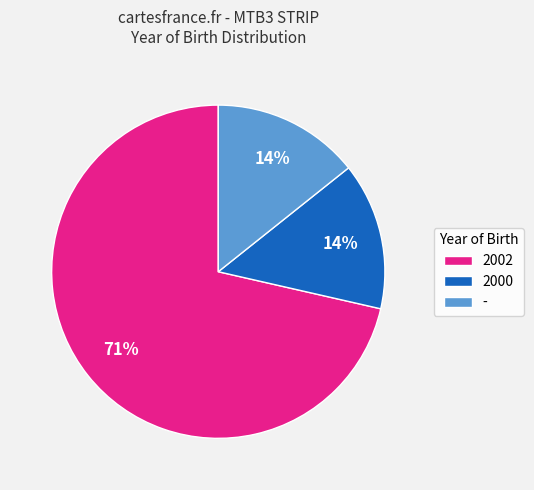

Is the sum of - and 2000 greater than half?

No